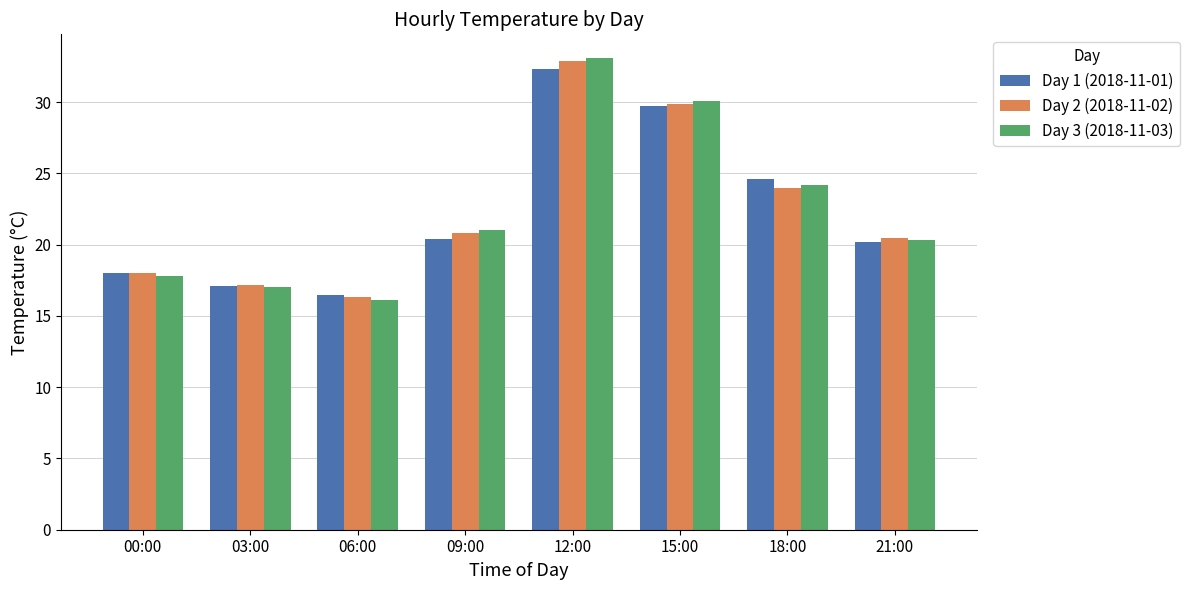

What is the value of the Day 2 (2018-11-02) bar at the 8th from the left?

20.5